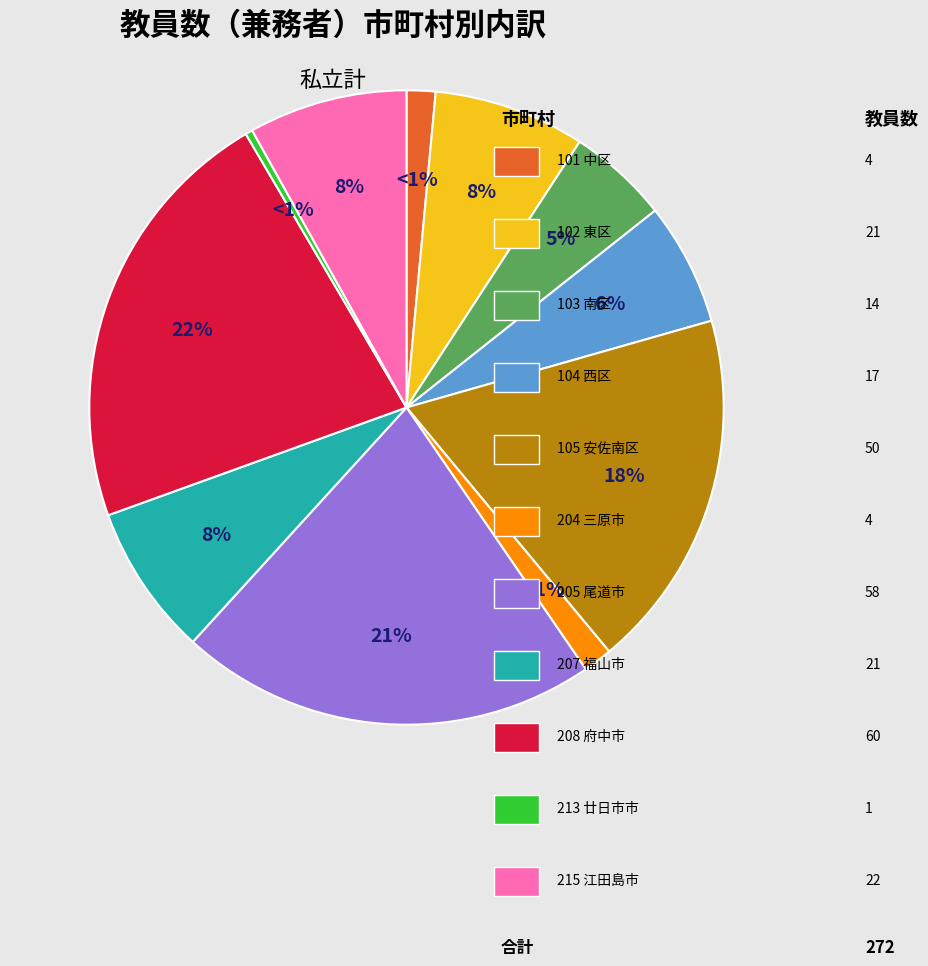

True or false: 104 西区 accounts for 18% of the total.

False